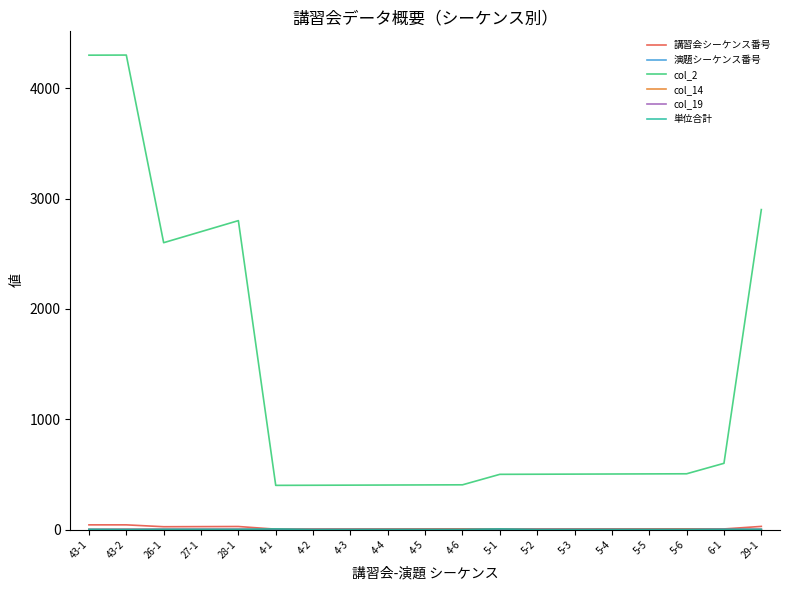

What is the label of the 2nd point from the left?

43-2